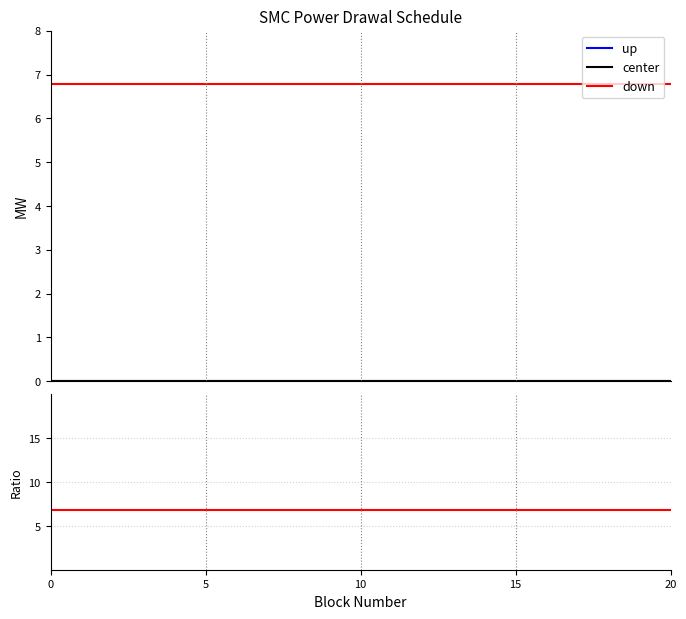

Count the number of categories in the chart.

40